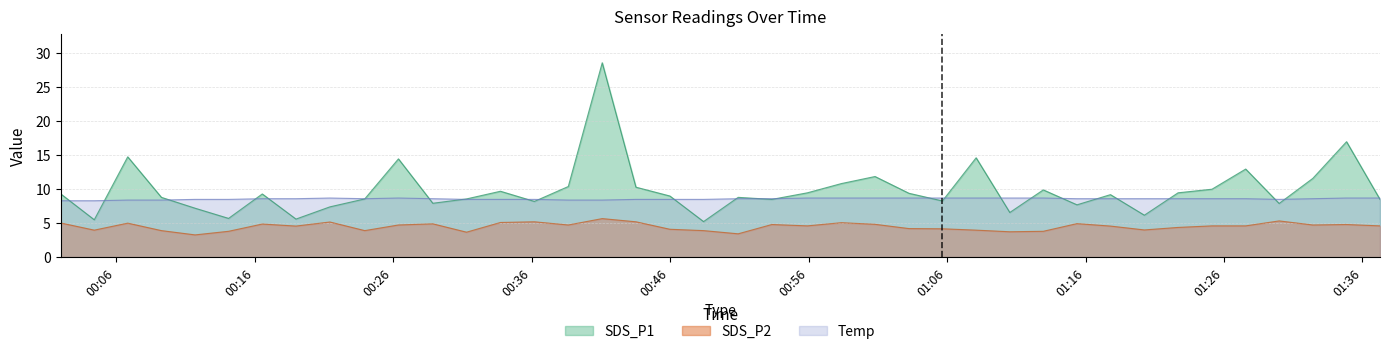

What is the difference between the maximum and minimum values in the Temp series?

0.4